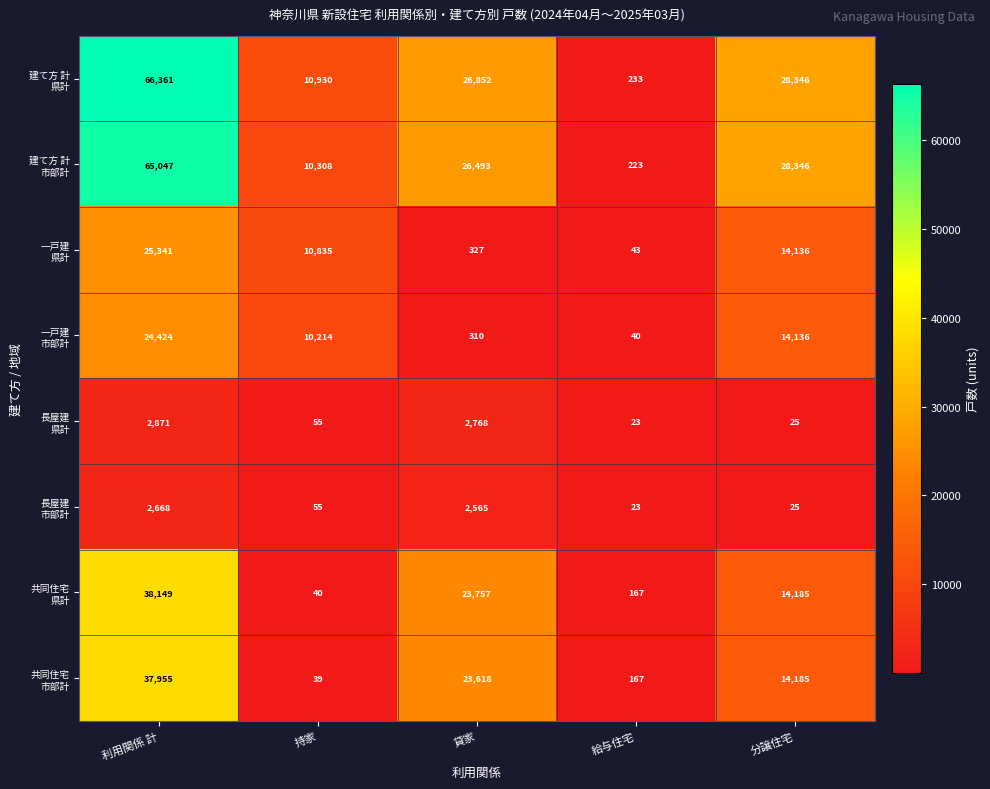

At which category does the chart reach its peak across all series?

利用関係 計